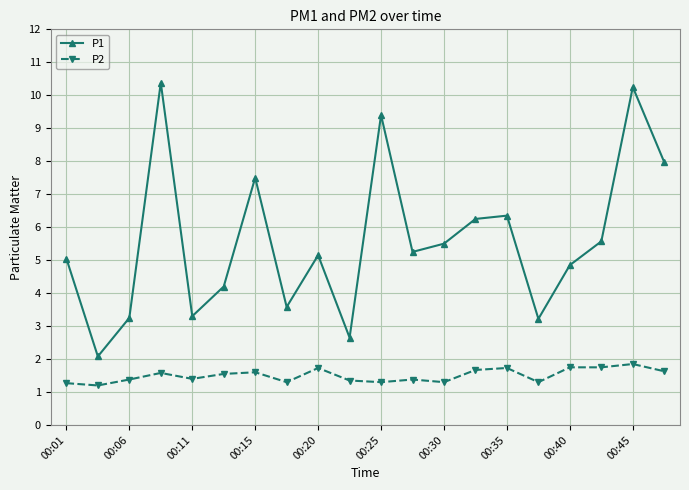

True or false: P2 and P1 intersect in this chart.

False